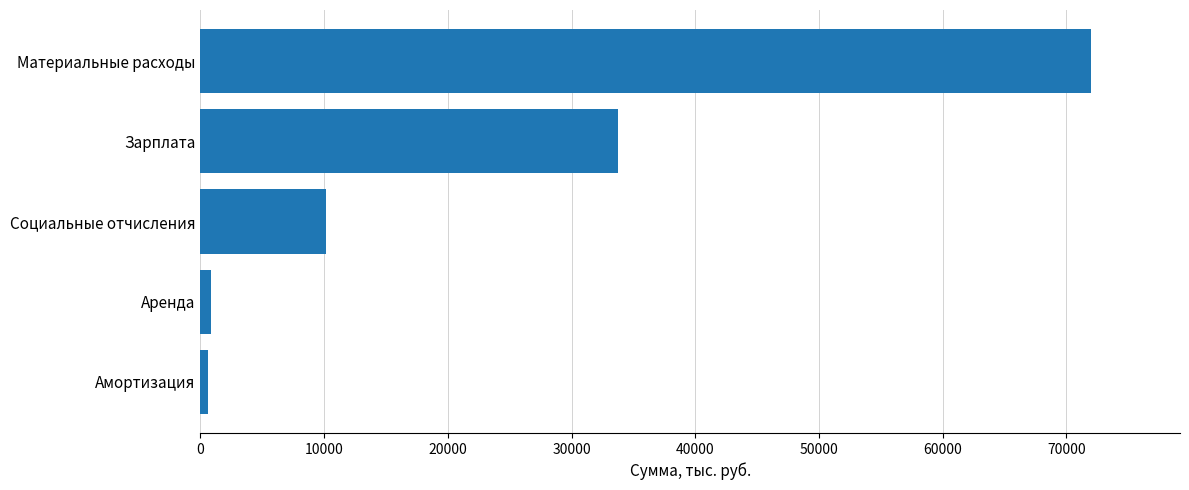

Is it true that the value at Материальные расходы is 47637.3?

False